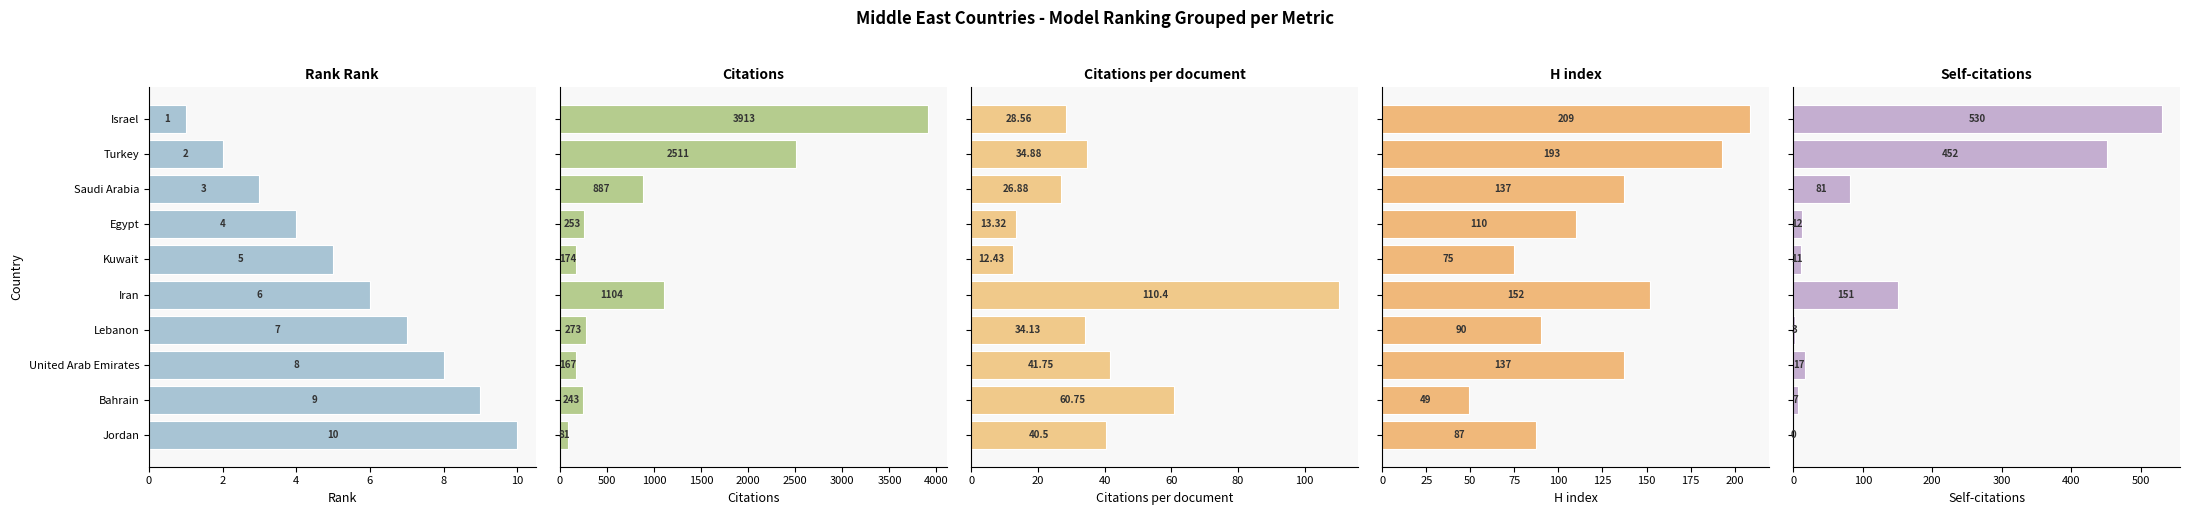

Is it true that Rank equals 6.5 at Egypt?

False